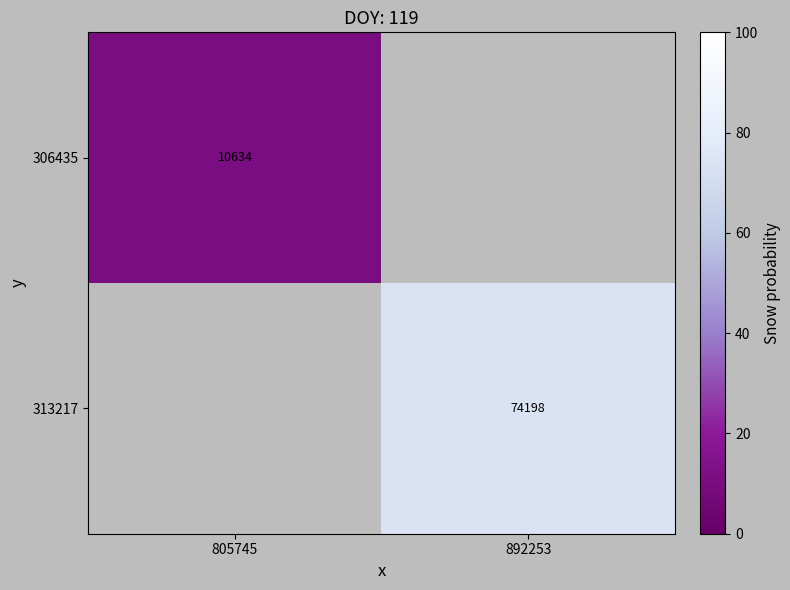

True or false: 313217 has a value of 133.5 at 892253.

False